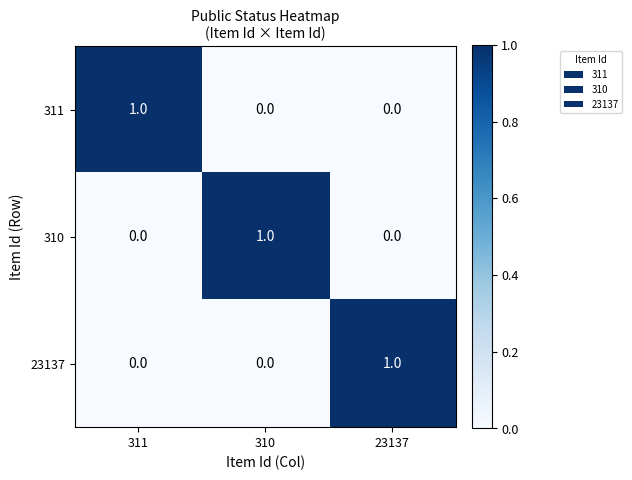

How many data points in 23137 are above 0?

1